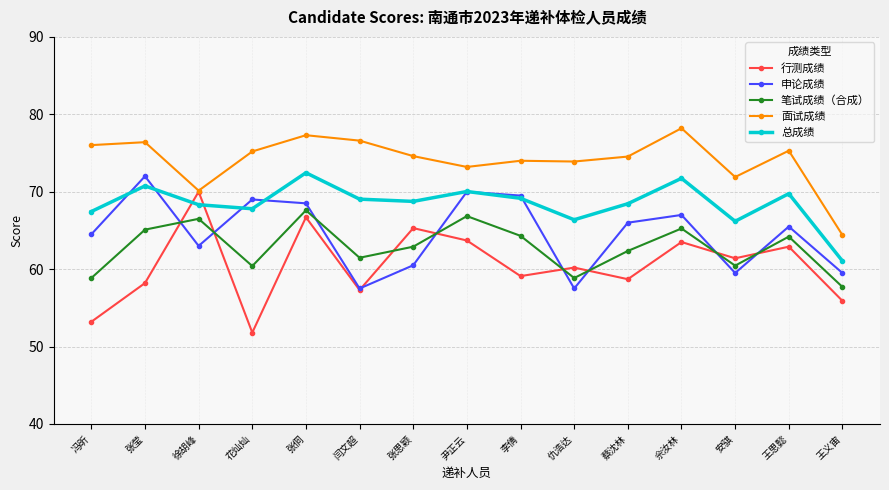

True or false: 总成绩 has a value of 93.1 at 蔡沈林.

False